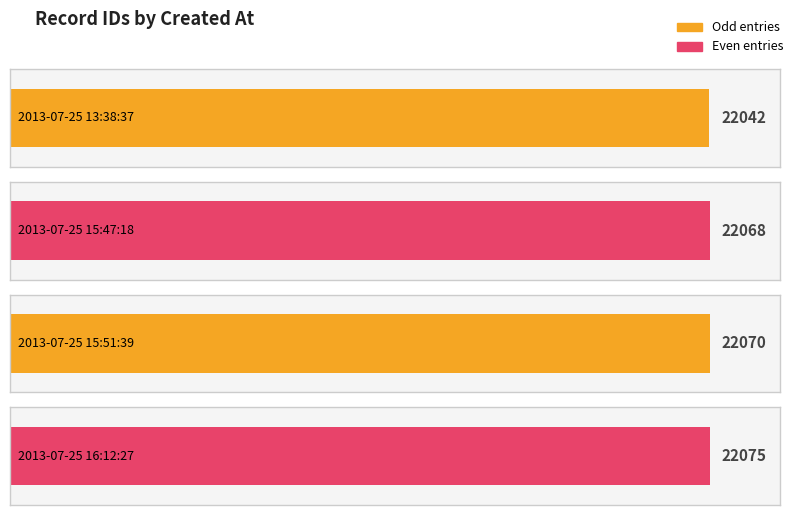

What is the label of the 1st bar from the right?

2013-07-25 16:12:27